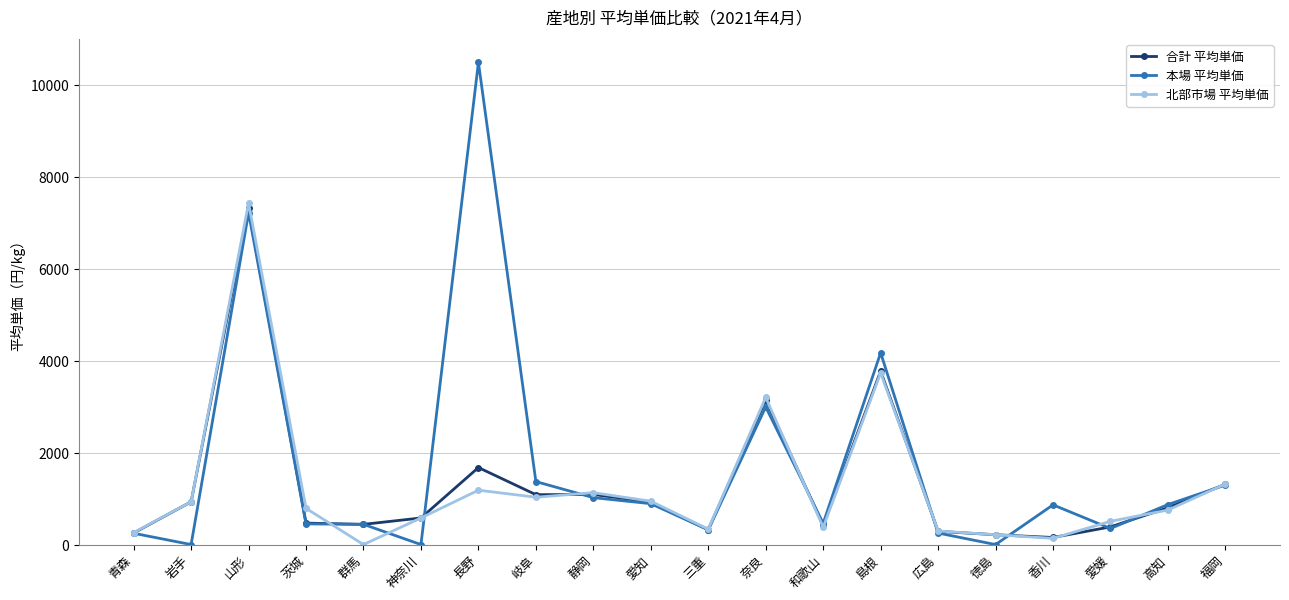

At which category does the chart reach its peak across all series?

長野